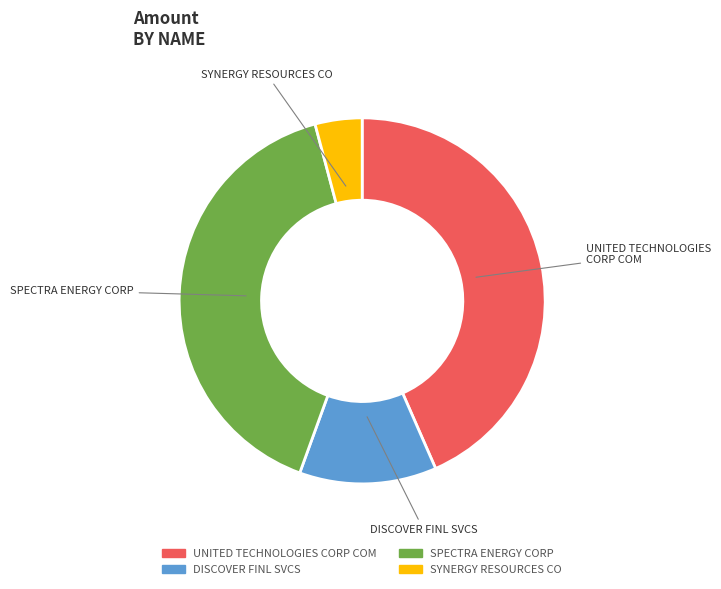

Which slice is the smallest?

SYNERGY RESOURCES CO